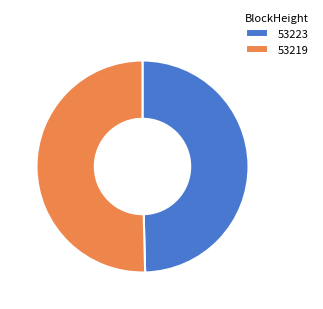

Combined, do 53219 and 53223 account for over 50%?

Yes